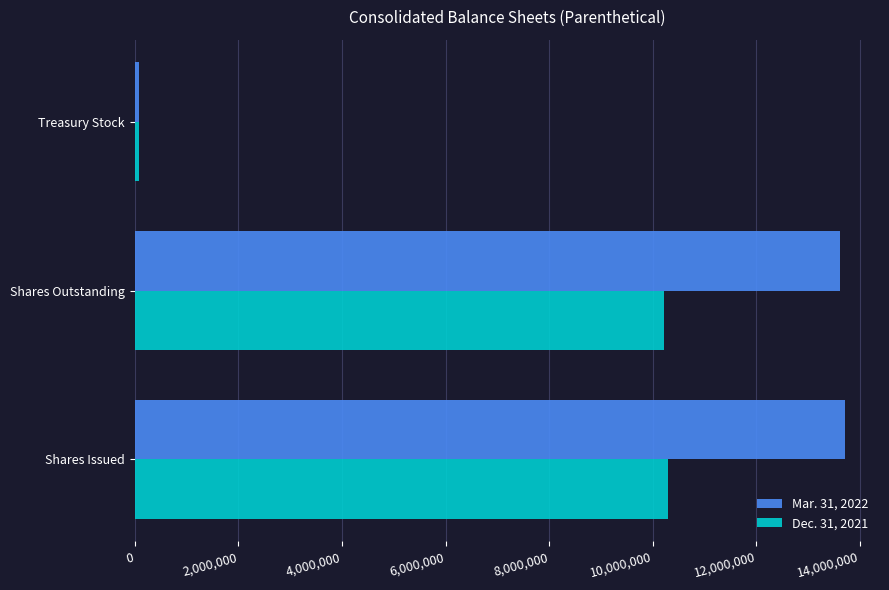

What is the maximum value for Mar. 31, 2022?

13698851